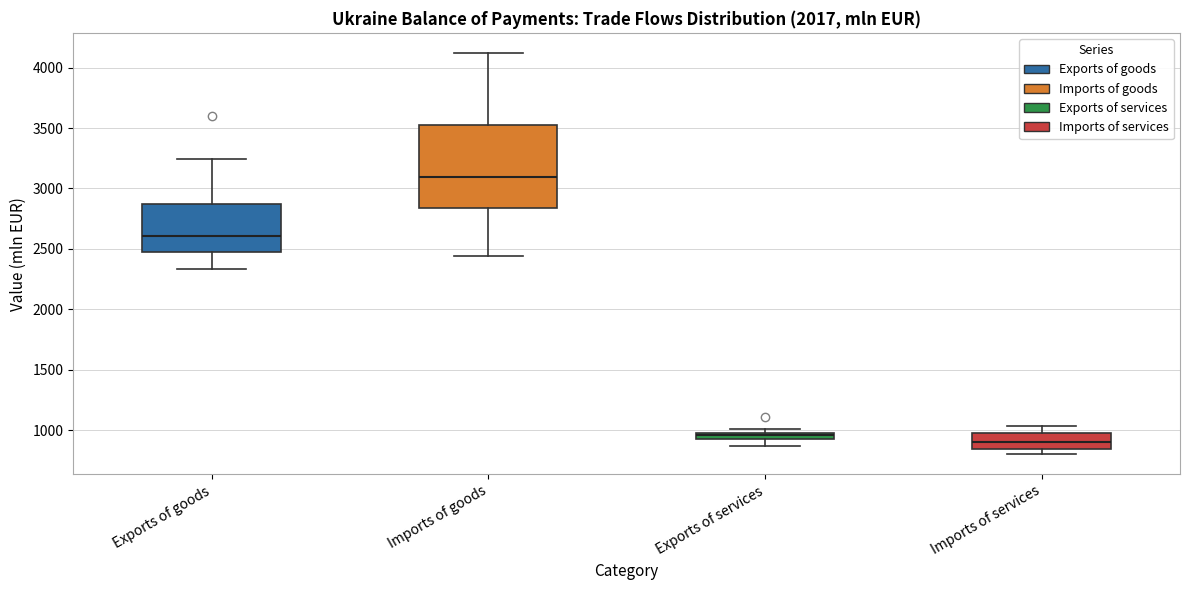

Where does the lower whisker of the box for Exports of services end on the y-axis? The values are not printed on the chart, so give them approximately, as read against the axis.

850